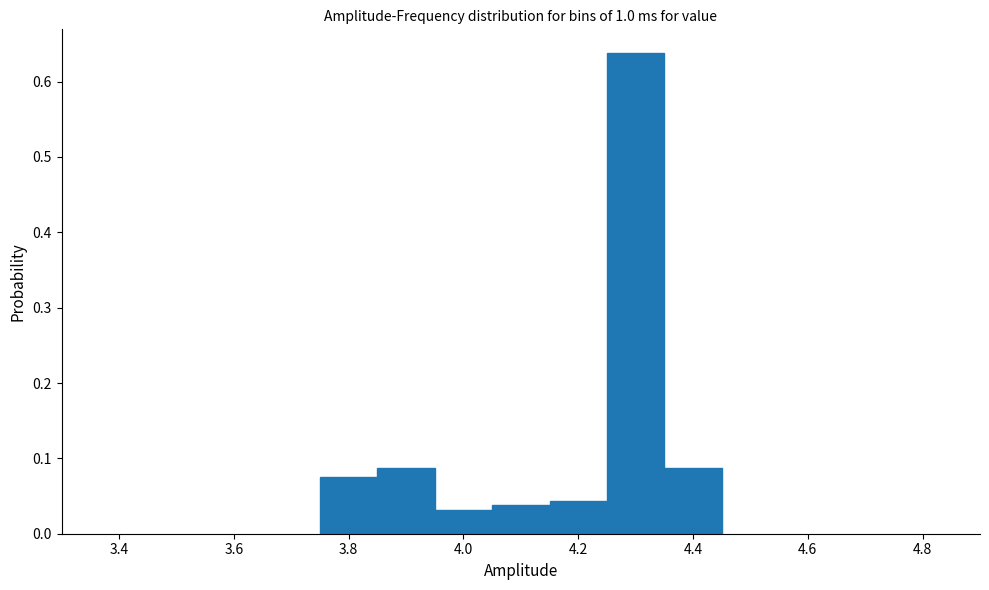

Over which range of the x-axis is the bar tallest?

4.25 to 4.35